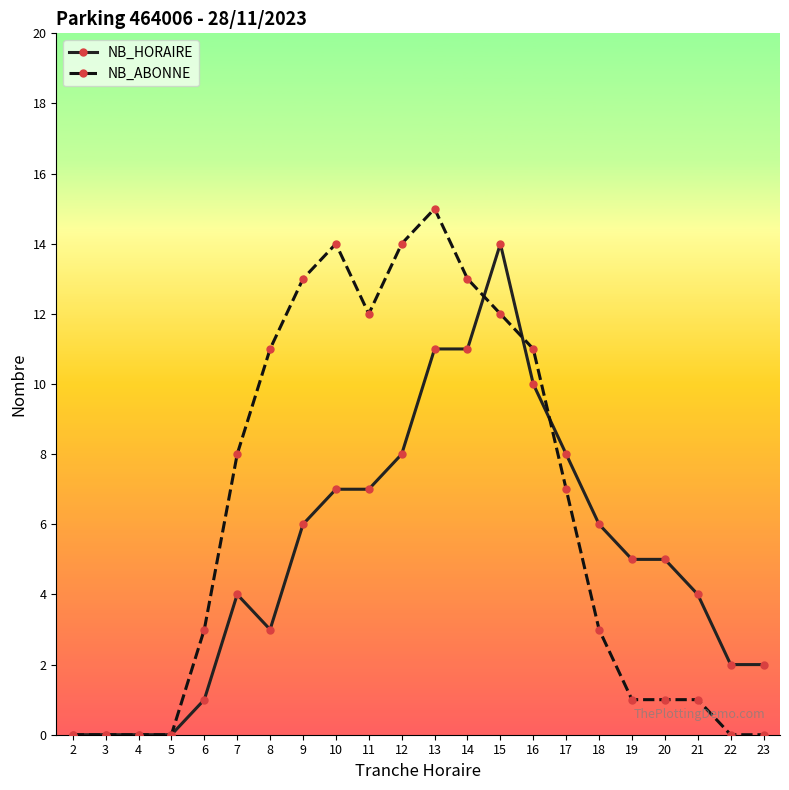

What are all the series names shown in the legend?

NB_HORAIRE, NB_ABONNE